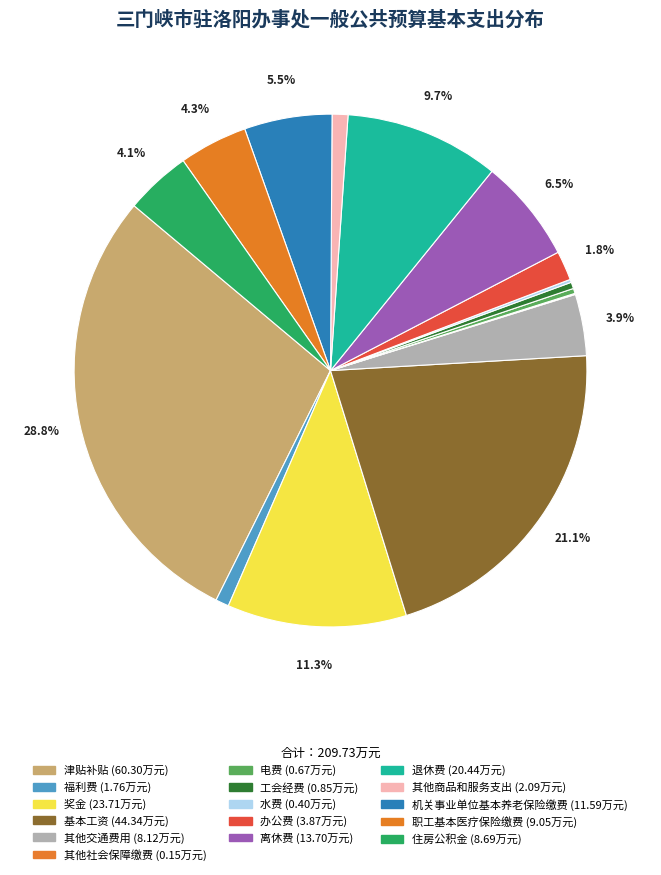

To the nearest percent, what is the difference between the largest and smallest slice percentages?

29%